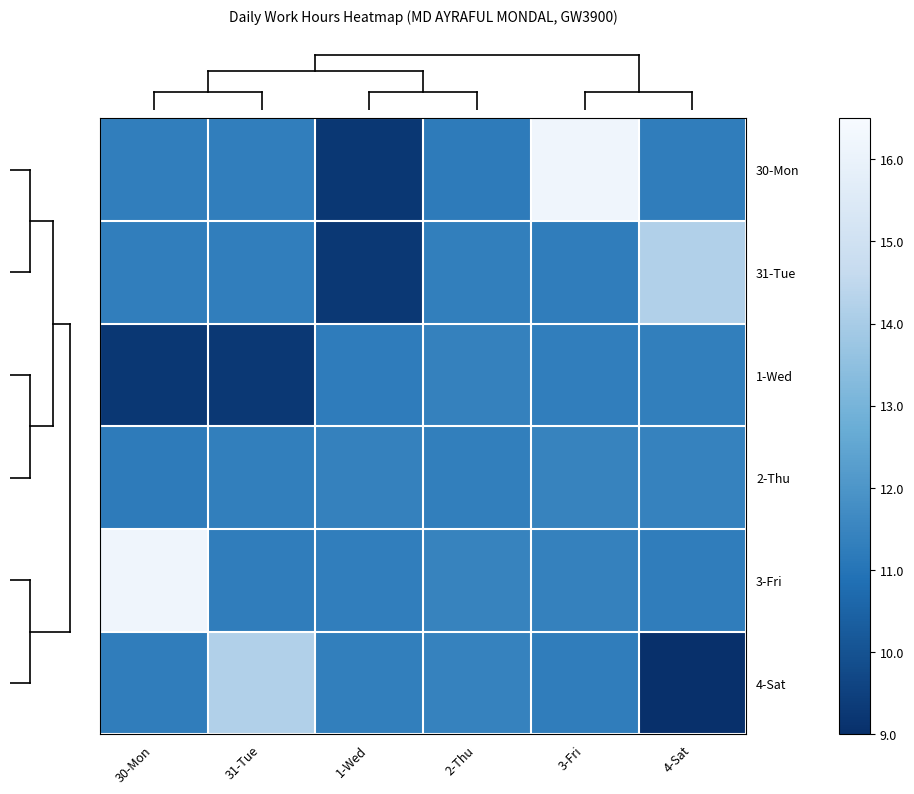

Rank the series at 30-Mon from lowest to highest value.

1-Wed, 2-Thu, 4-Sat, 31-Tue, 30-Mon, 3-Fri